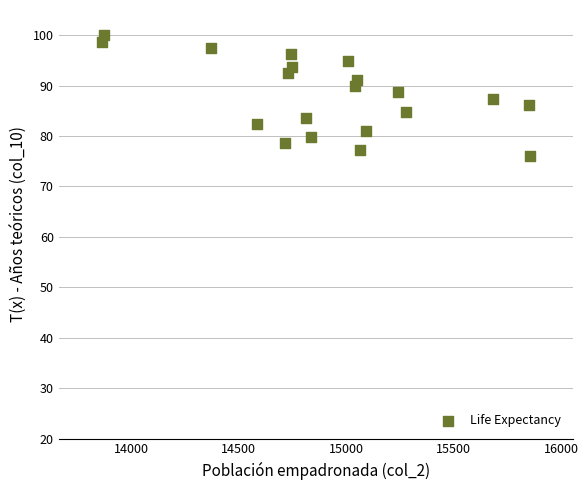

What is the range of X values (max minus min)?

1989.0